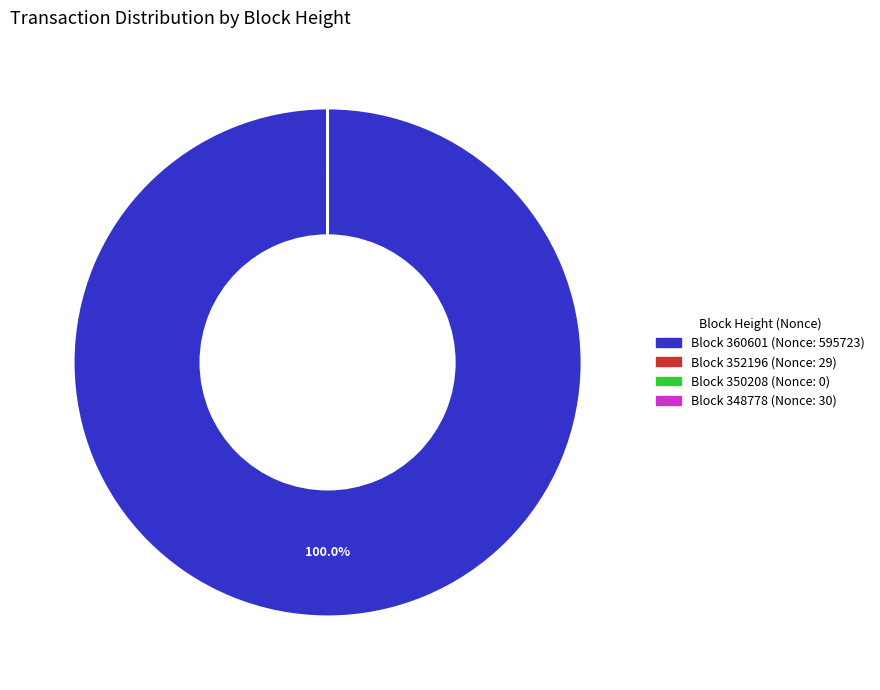

Is there a majority slice in this chart?

Yes